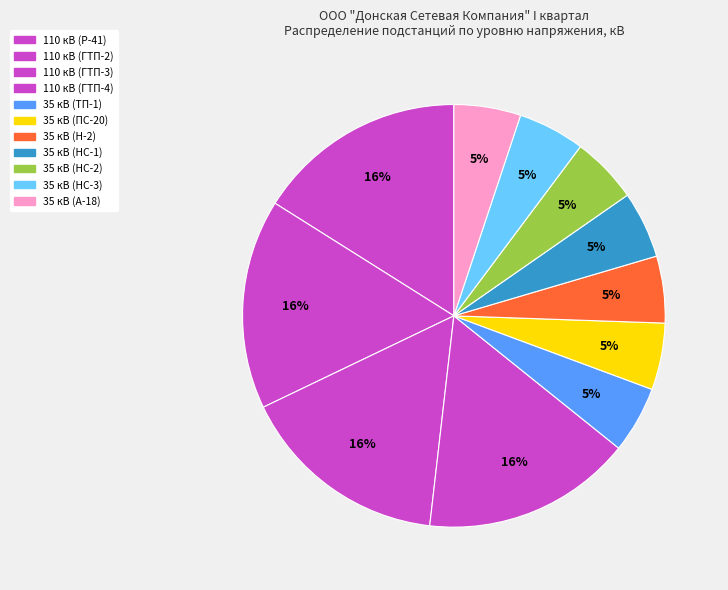

To the nearest percent, what is the average slice percentage?

9%